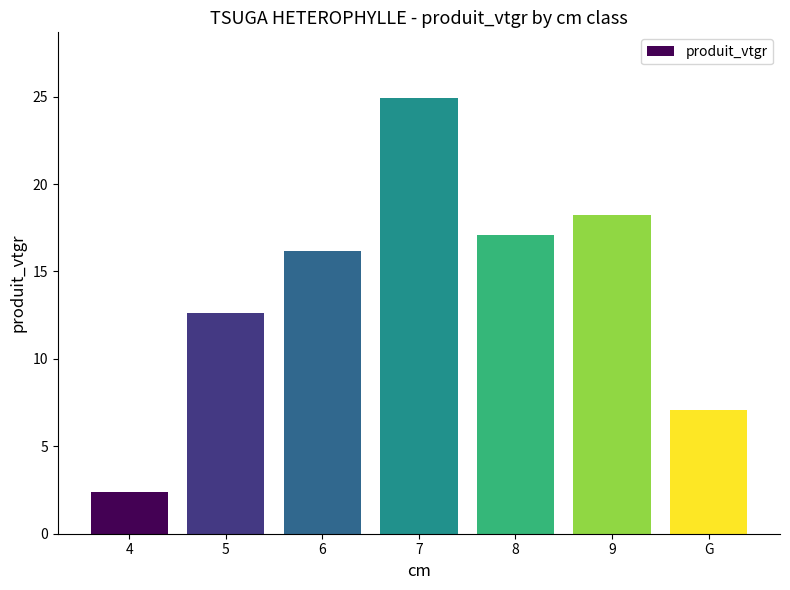

The chart shows a value of 7.6 at 9. True or false?

False